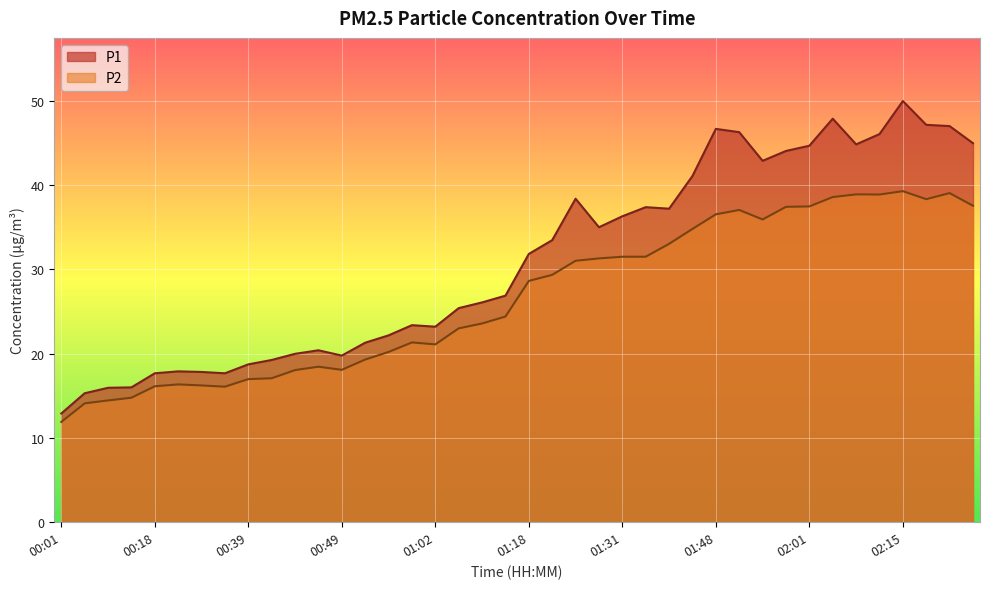

True or false: P2 and P1 cross at least once.

False